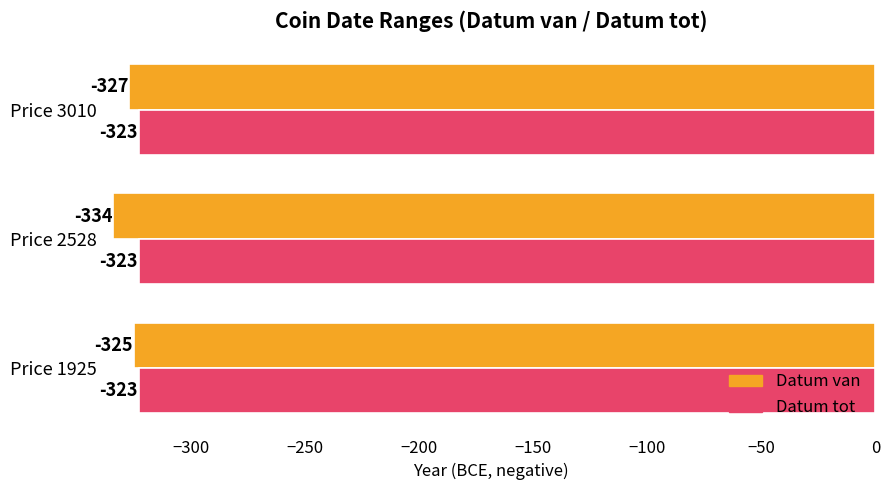

Read the Datum tot value at Price 3010.

-323